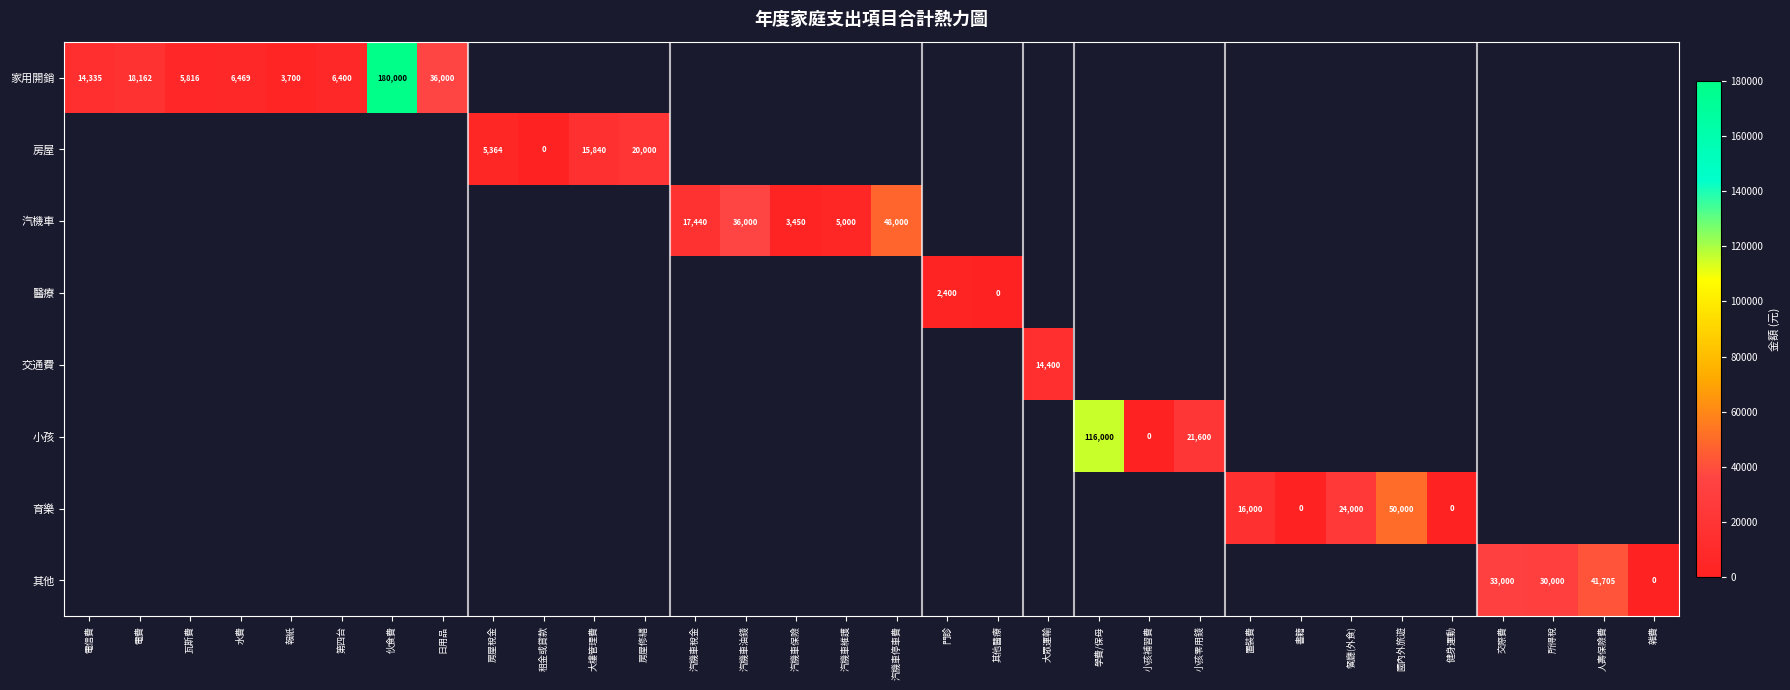

True or false: 育樂 has a value of 16000.0 at 置裝費.

True